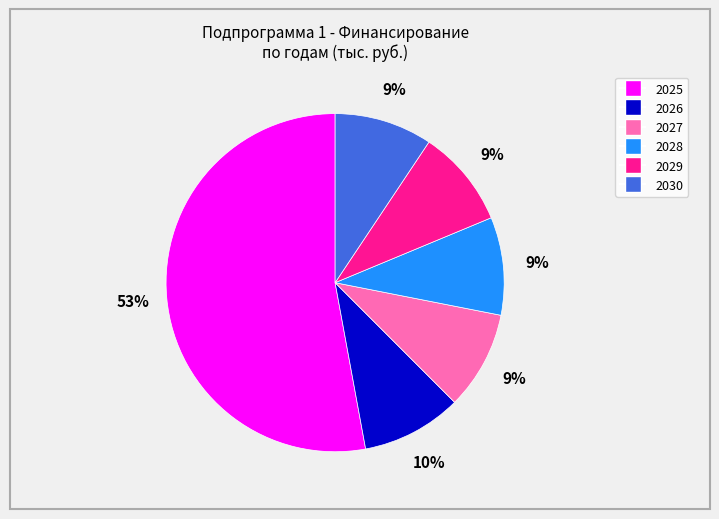

Is there a majority slice in this chart?

Yes